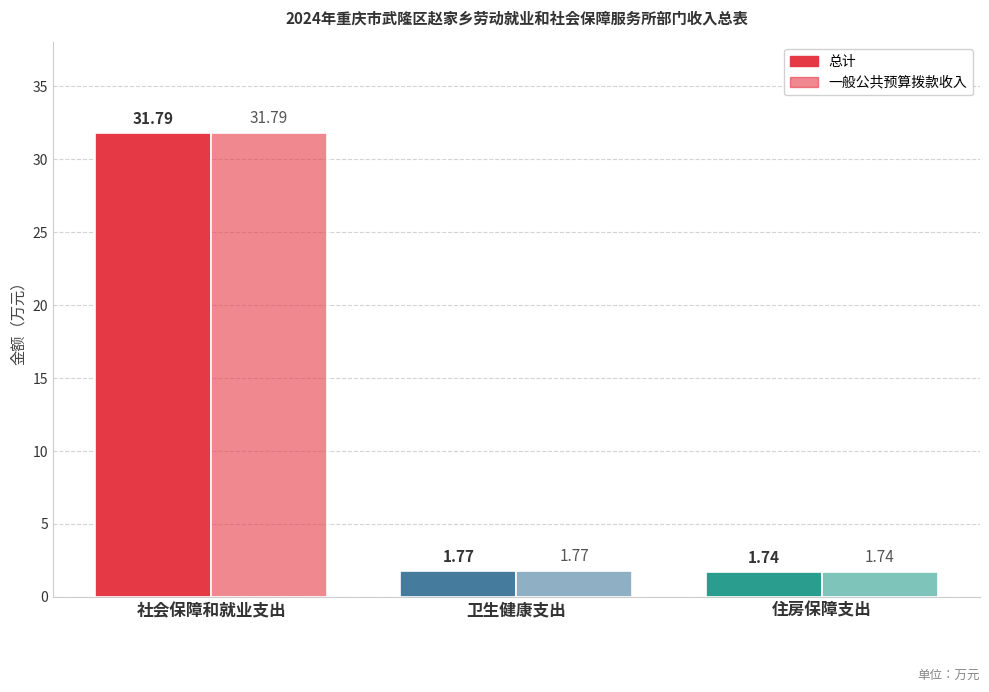

What value does the 一般公共预算拨款收入 series have at 社会保障和就业支出?

31.8